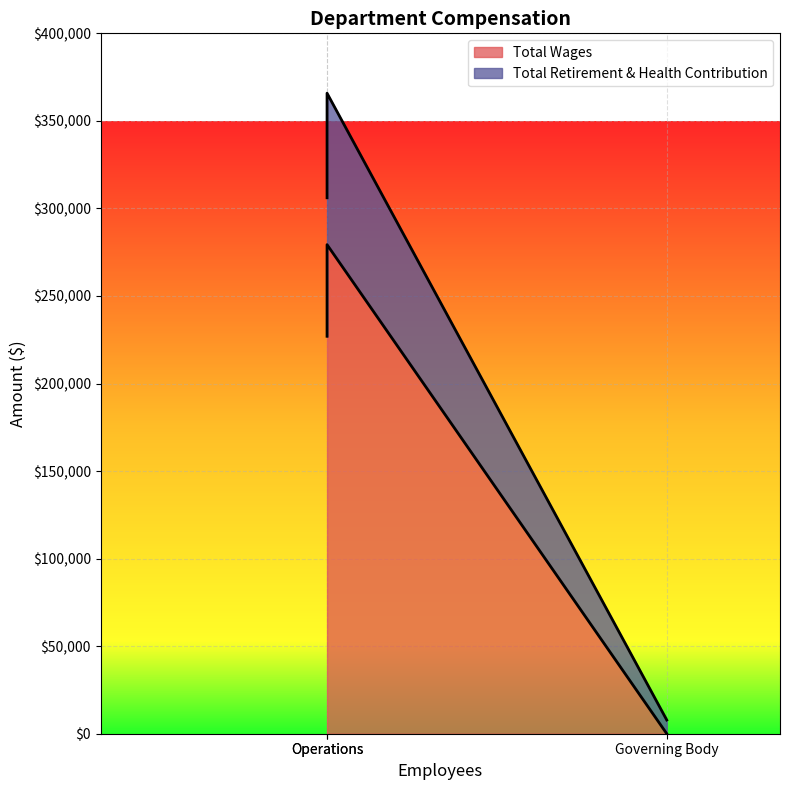

What value does the Total Wages series have at Operations, to the nearest 10?

226990